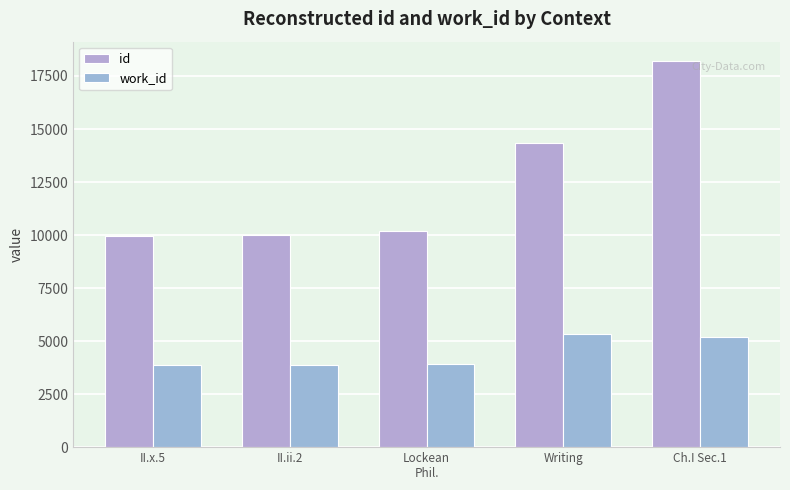

Reading left to right, transcribe all the data shown in this chart.

id: II.x.5=9966	II.ii.2=9986	Lockean
Phil.=10201	Writing=14344	Ch.I Sec.1=18208
work_id: II.x.5=3866	II.ii.2=3866	Lockean
Phil.=3932	Writing=5351	Ch.I Sec.1=5206